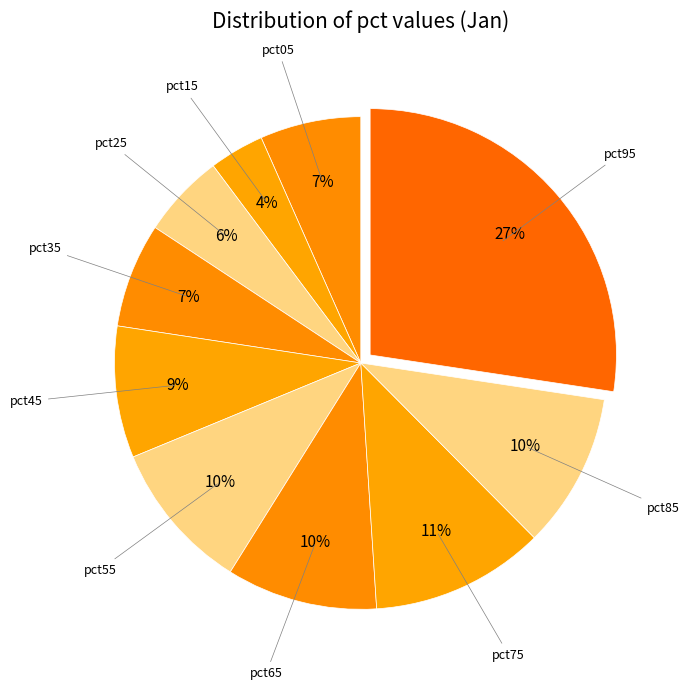

To the nearest percent, what is the average slice percentage?

10%